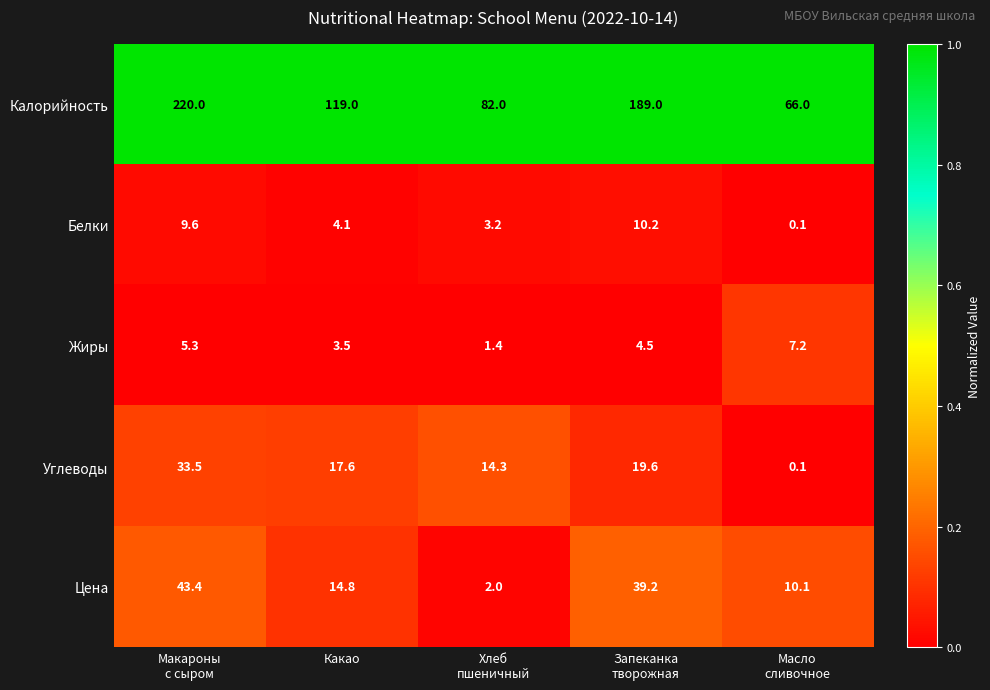

At which label is Калорийность closest to 143?

Какао